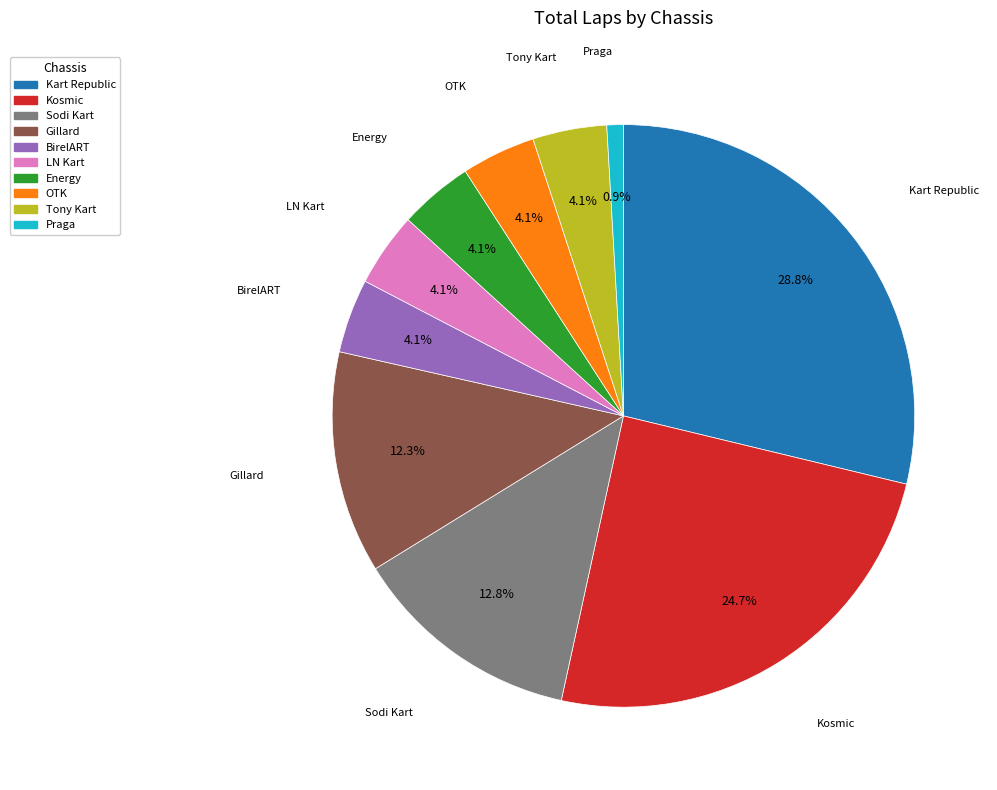

Between Praga and Energy, which is larger?

Energy